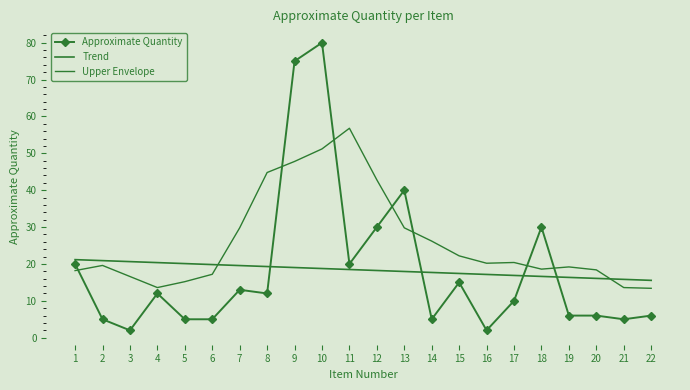

The value of Upper Envelope at 11 is 56.8. True or false?

True